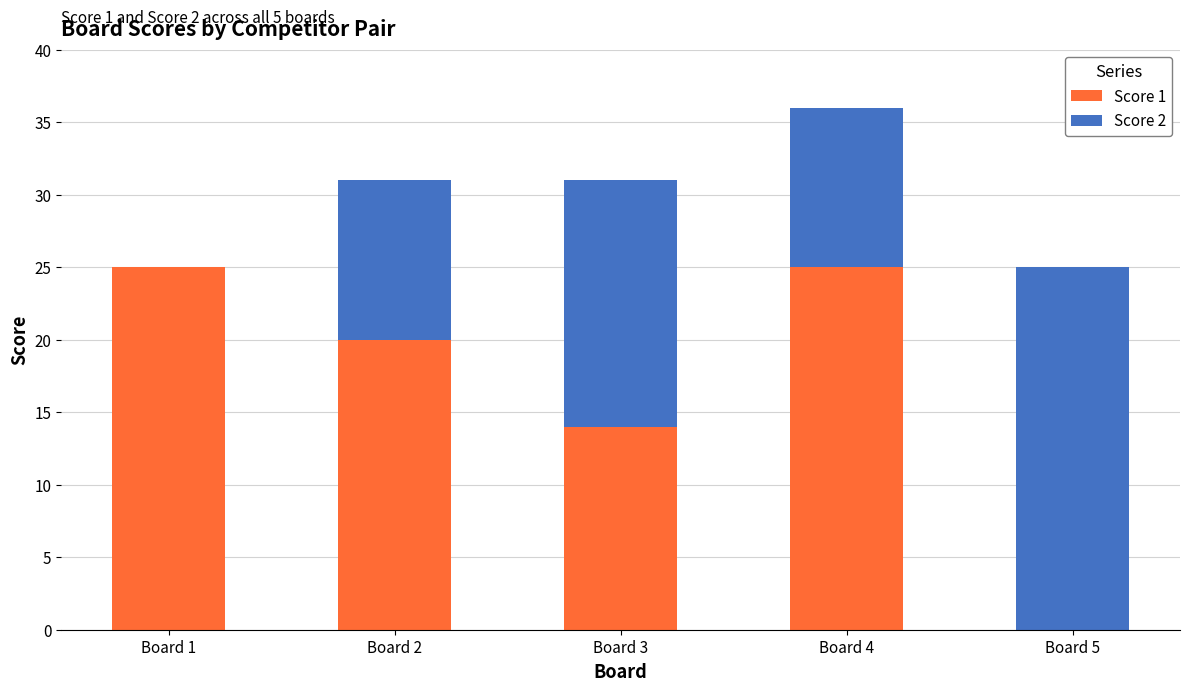

What is the maximum value for Score 1?

25